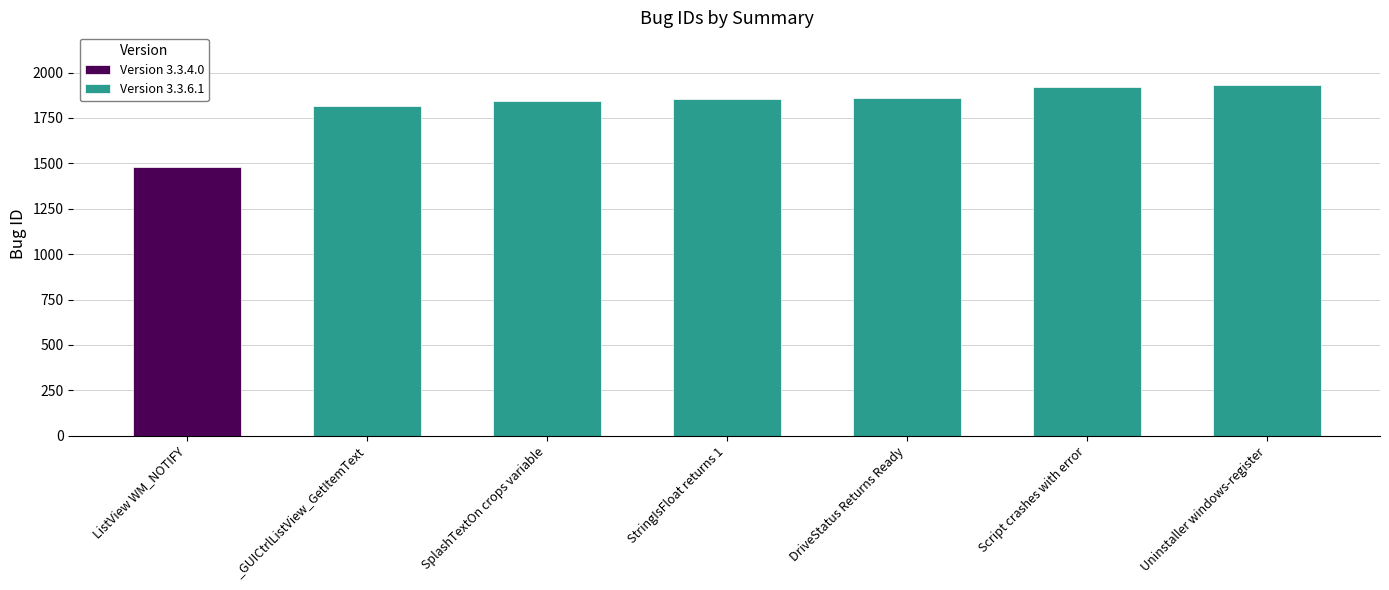

The value at SplashTextOn crops variable is 1844. True or false?

True